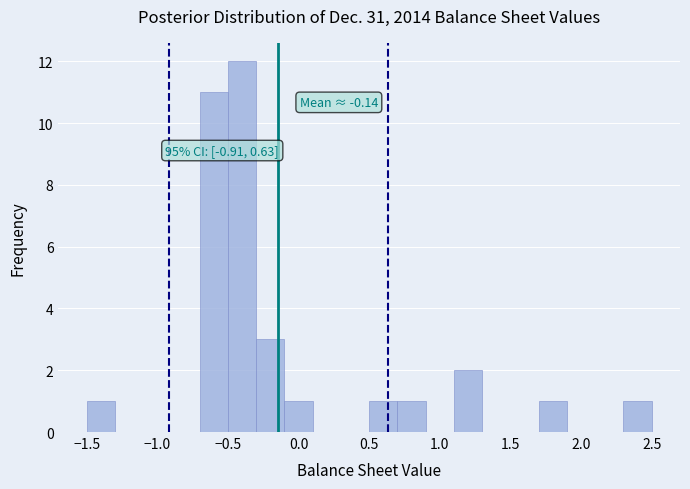

Over which range of the x-axis is the bar tallest?

-0.5 to -0.3